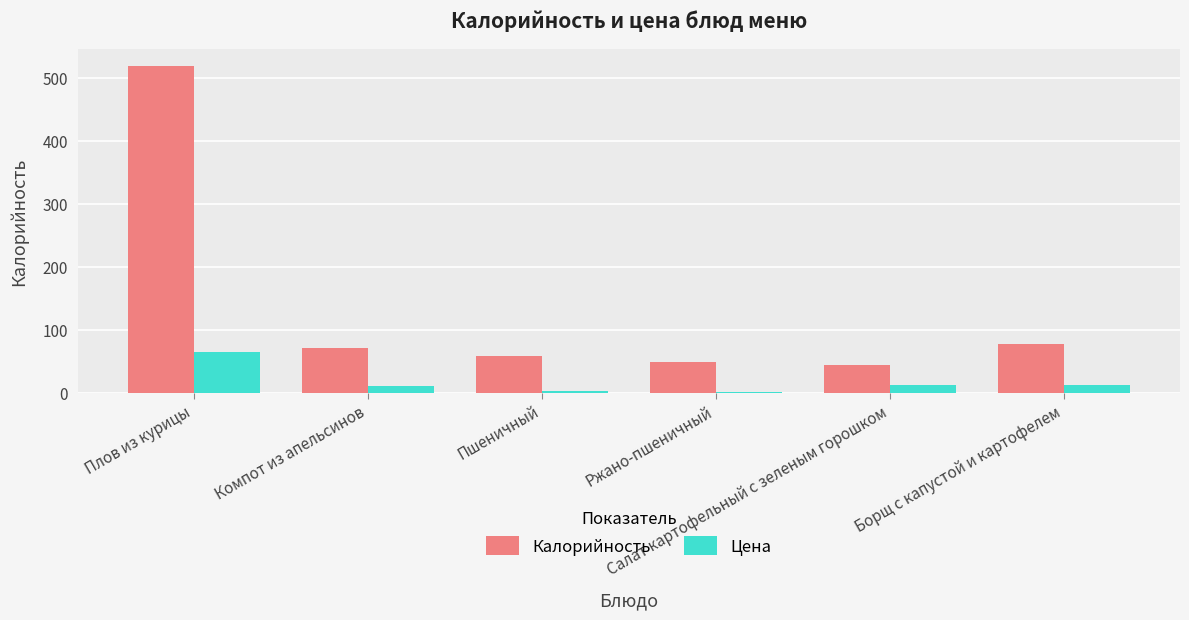

Rank the series by their maximum value, from lowest to highest.

Цена, Калорийность